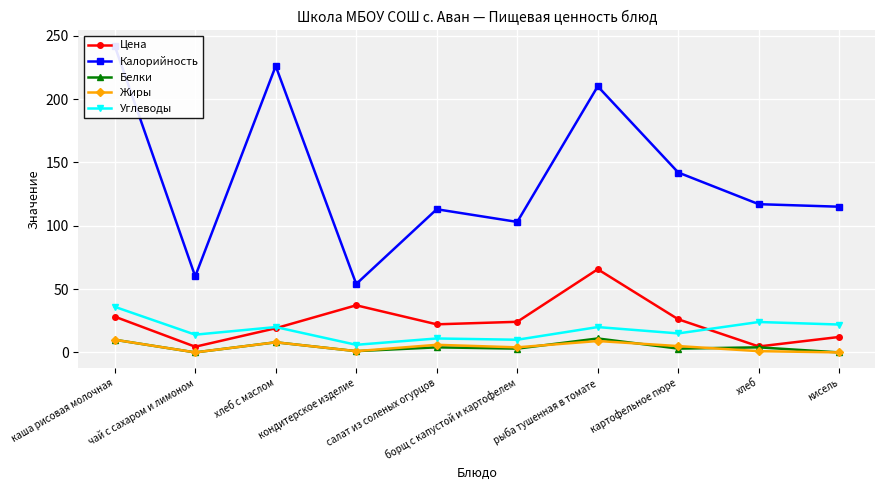

At how many categories does at least one series exceed 57?

9